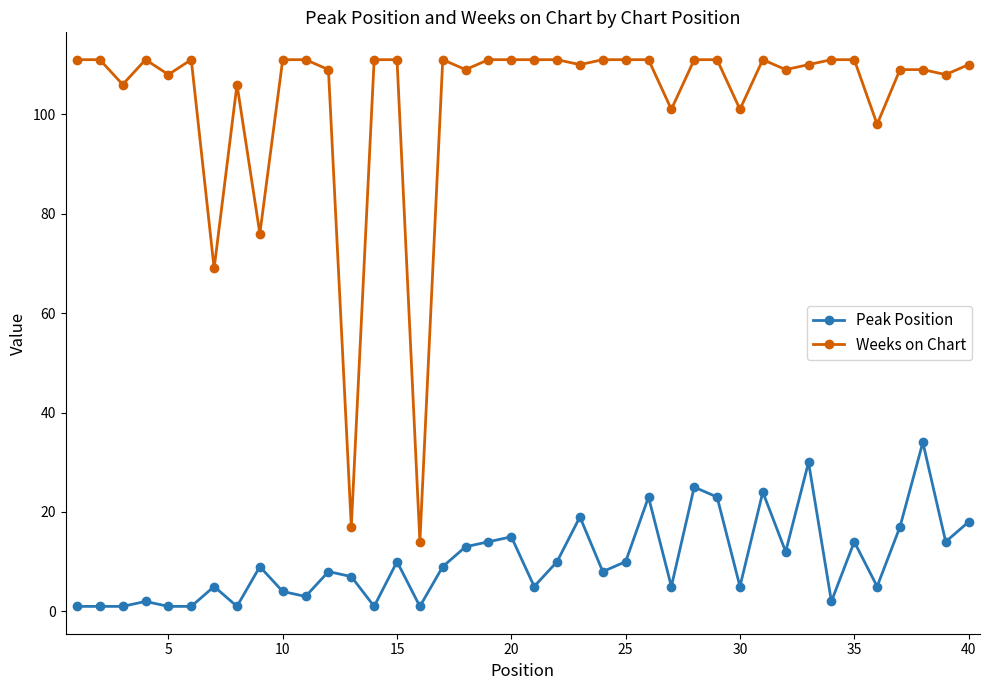

Which series has the largest total across all categories?

Weeks on Chart